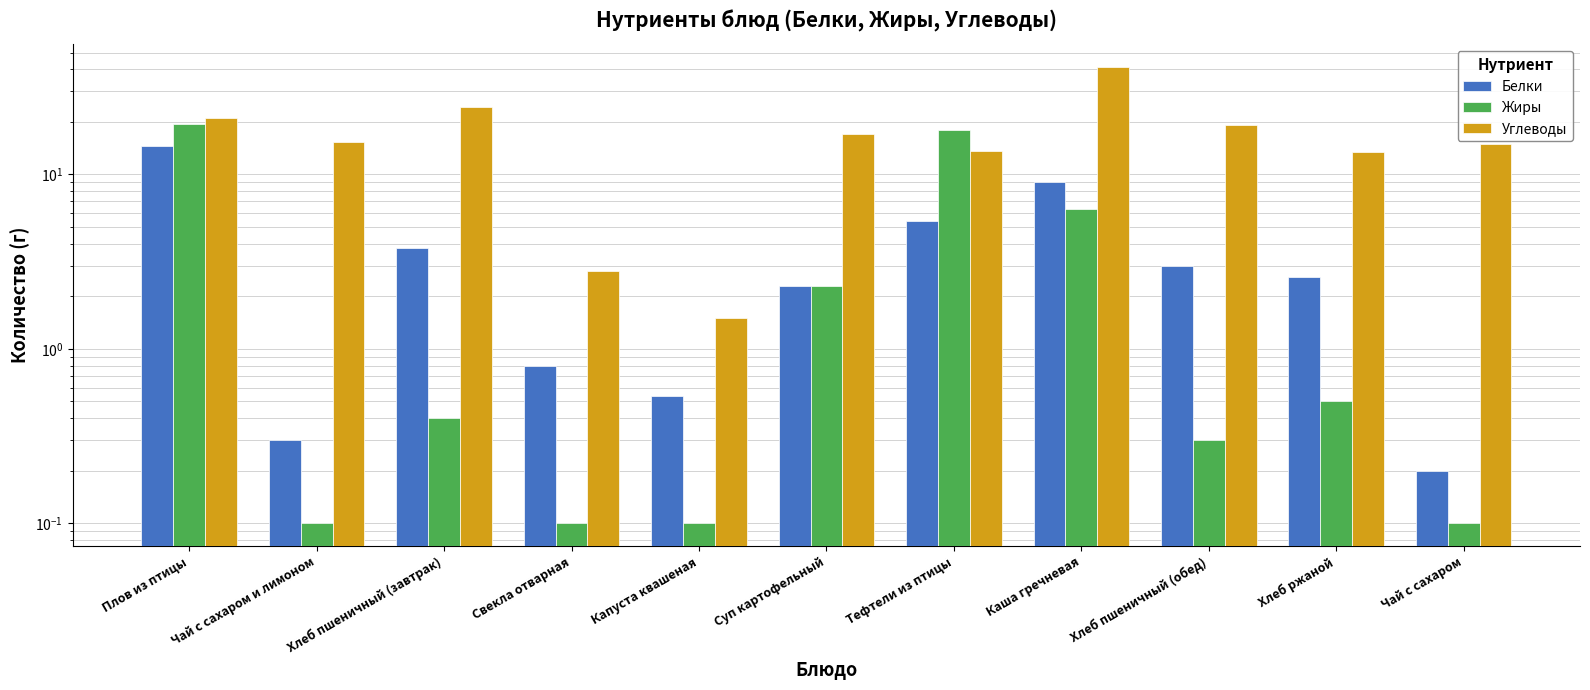

At which category is the sum across all series the highest?

Каша гречневая